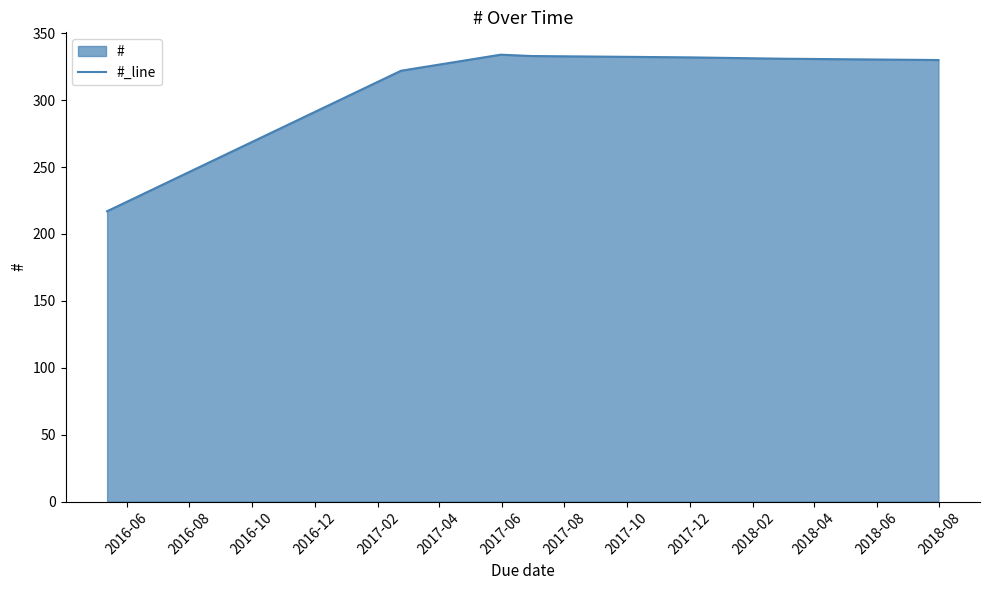

What is the sum of all values?

2199